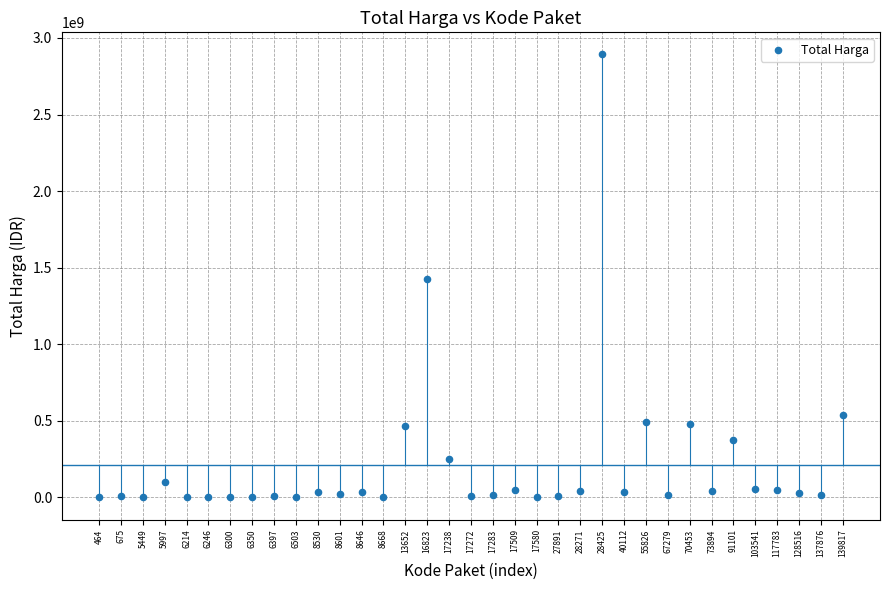

What is the range of Y values (max minus min)?

2892044000